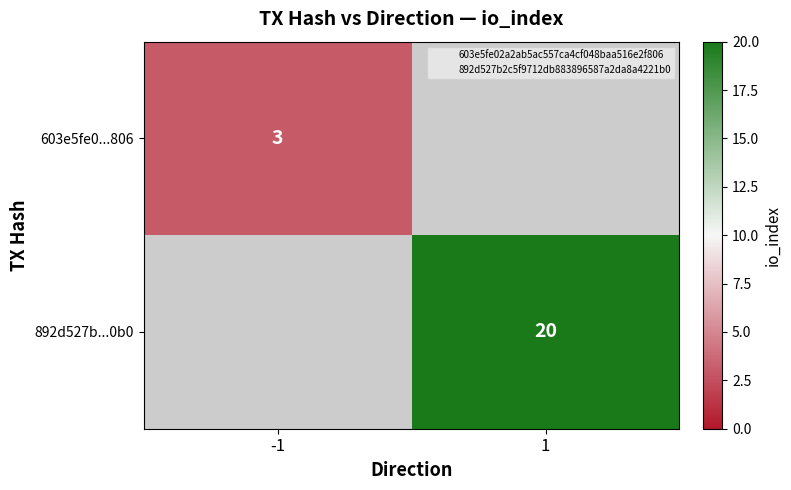

The 603e5fe0...806 series shows 3 at -1. True or false?

True